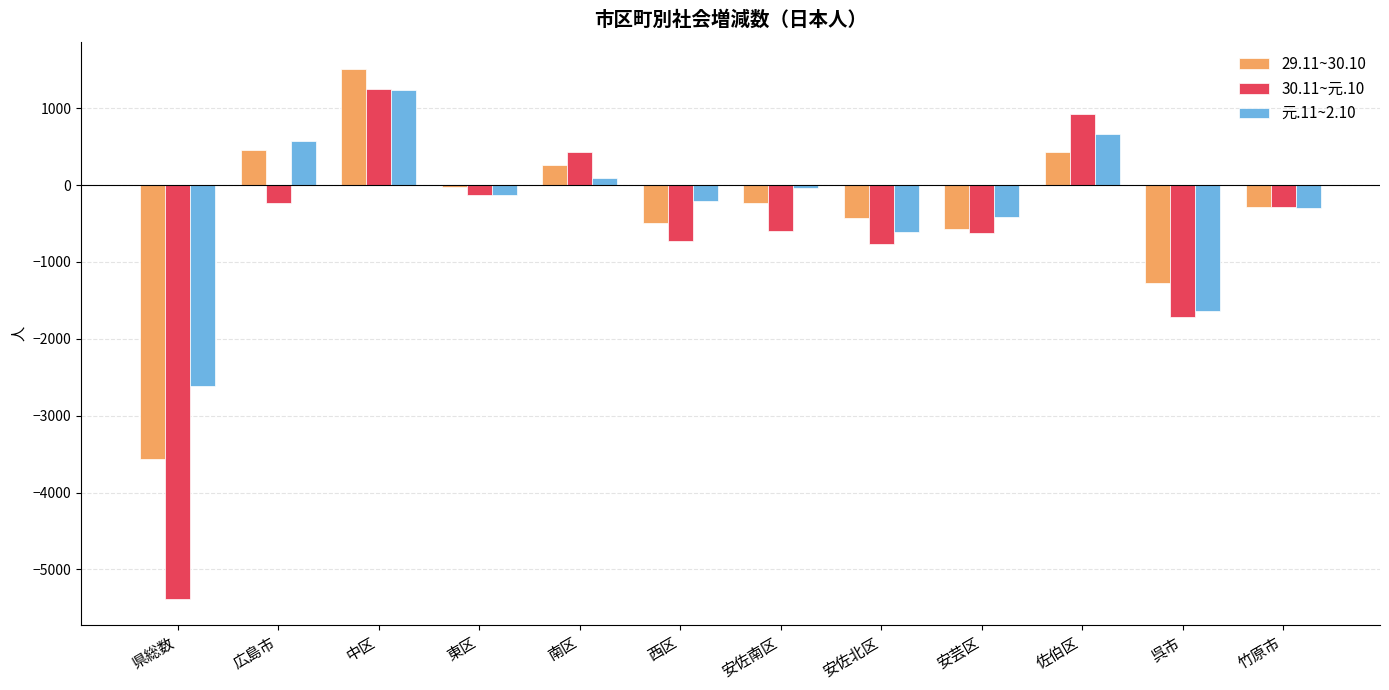

At which category is the sum across all series the highest?

中区